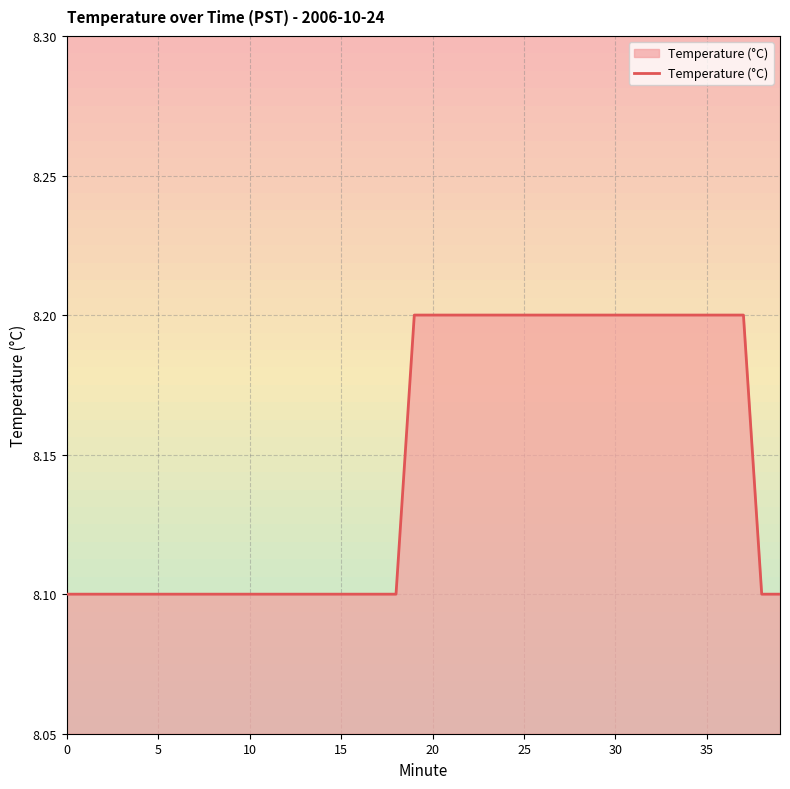

Which label corresponds to the largest value in the chart?

19